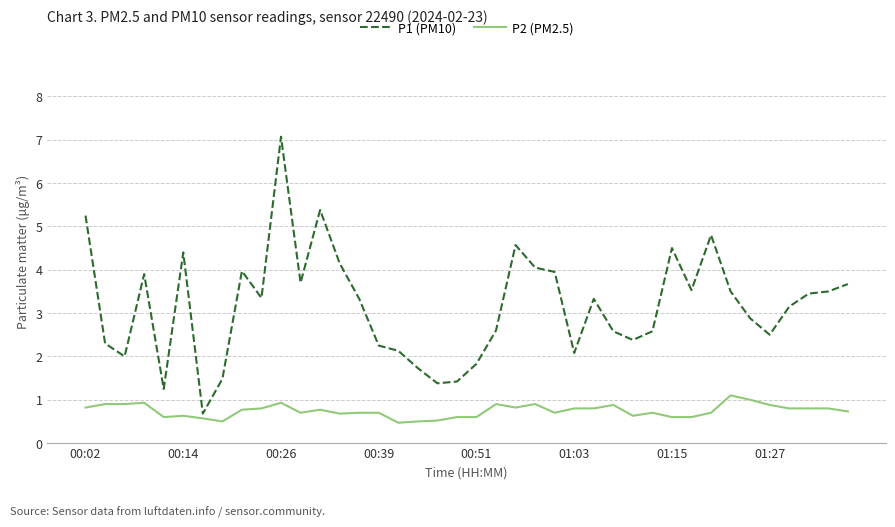

What is the difference between the maximum and second lowest values in the P2 (PM2.5) series?

0.6